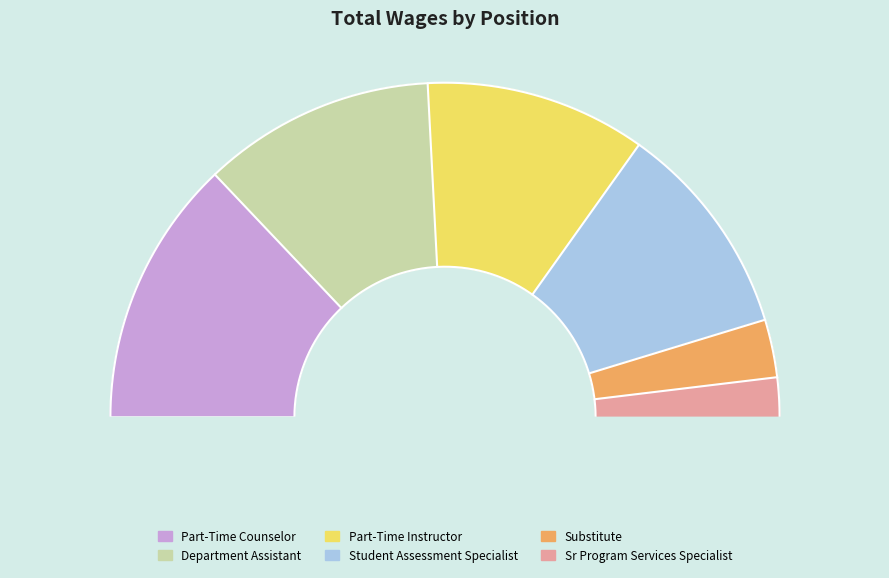

Is it true that Student Assessment Specialist is 21% of the pie?

True